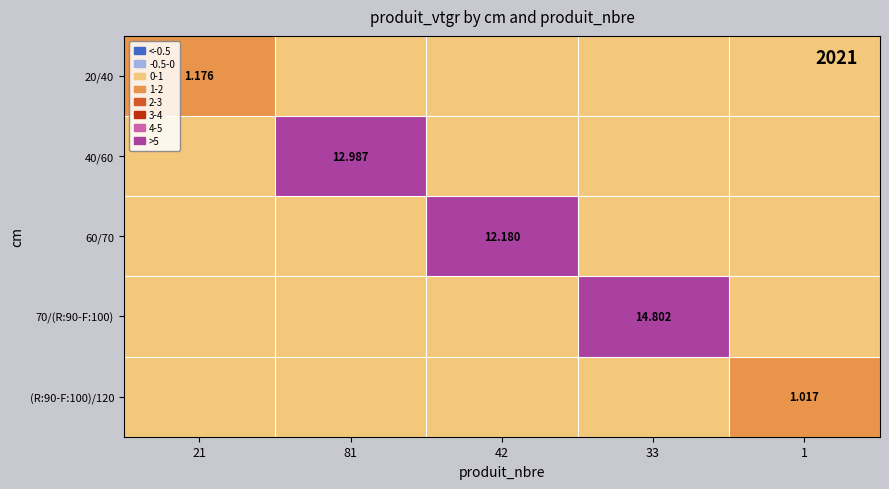

Is the value of 40/60 at 81 greater than the value of 20/40 at 21?

Yes